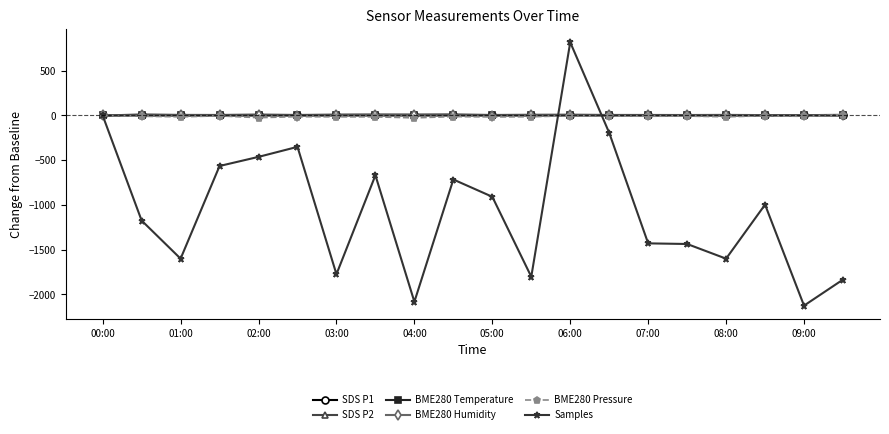

What is the greatest value displayed?

818.0